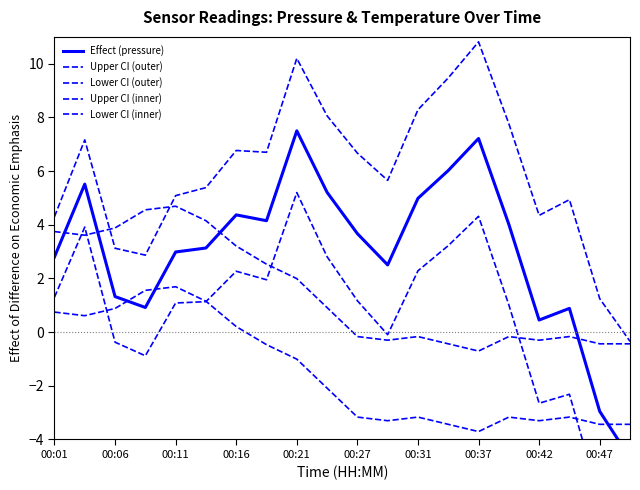

What is the sum of all Lower CI (inner) values?

-30.0